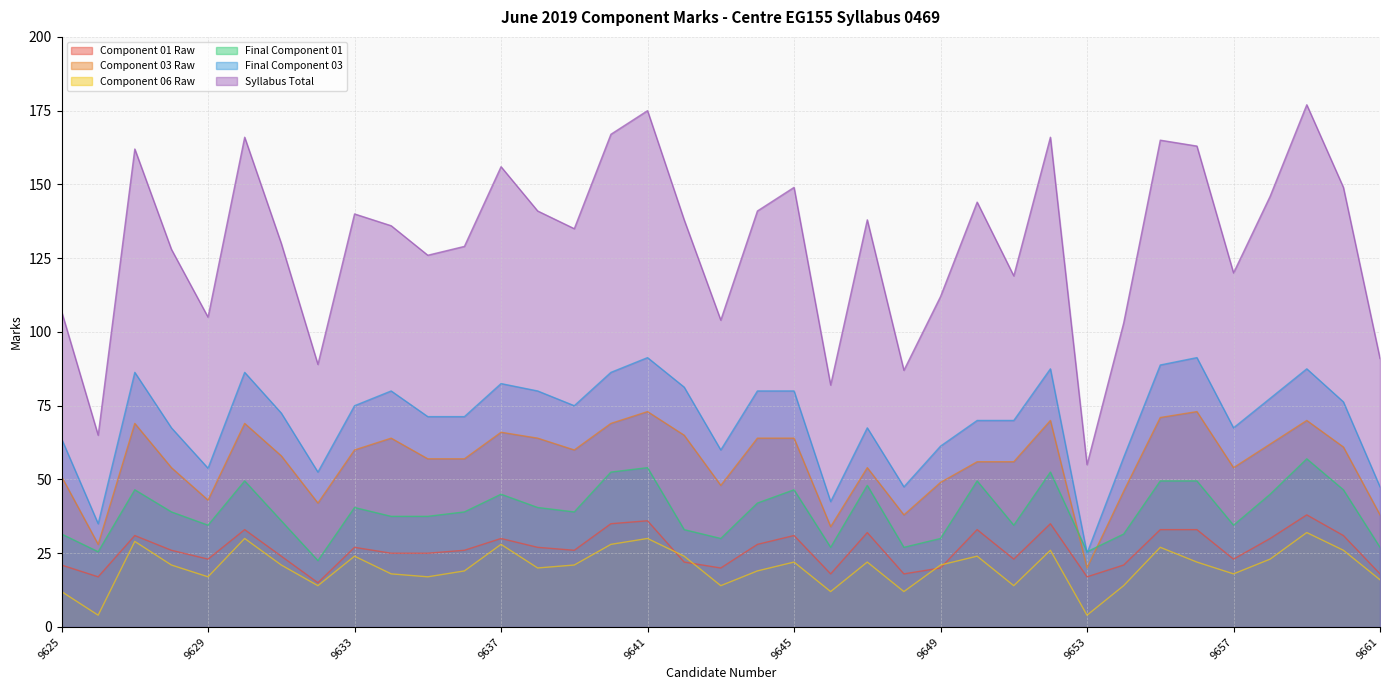

The value of Syllabus Total at 9654 is 103.0. True or false?

True